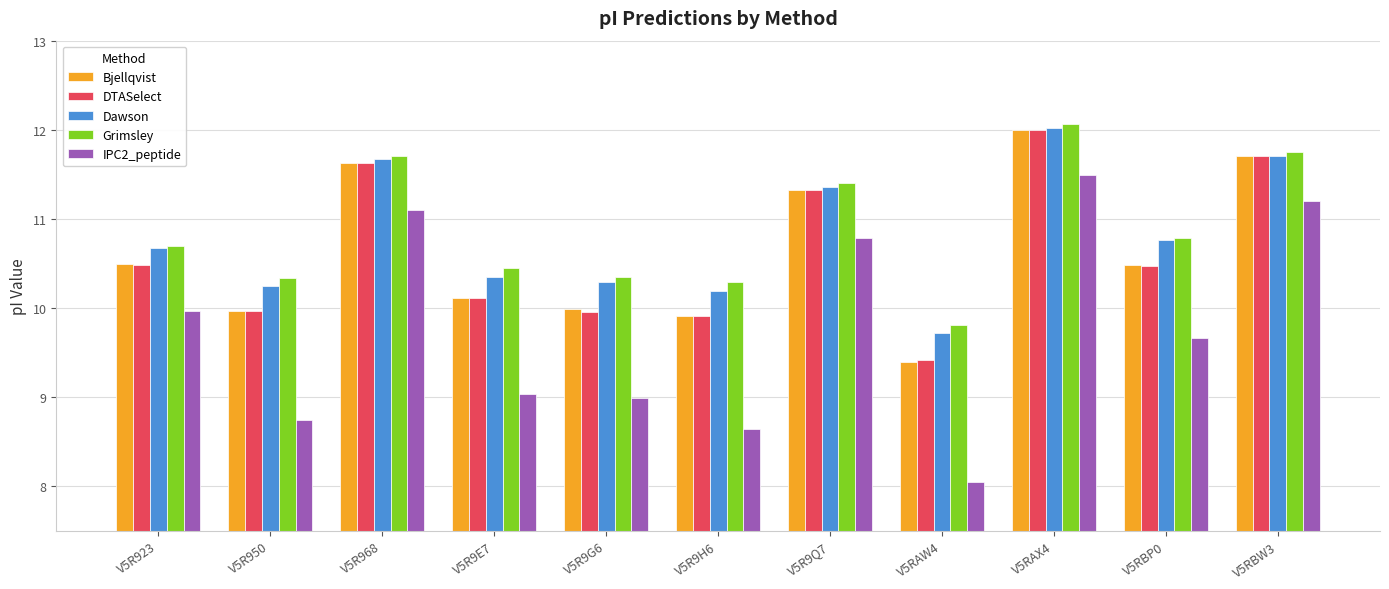

What is the sum of all Dawson values?

119.0